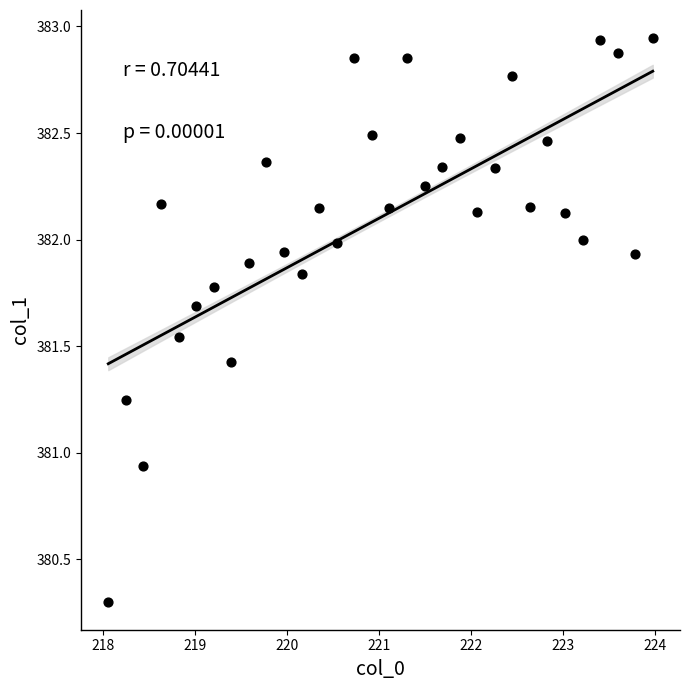

What is the range of X values (max minus min)?

5.9